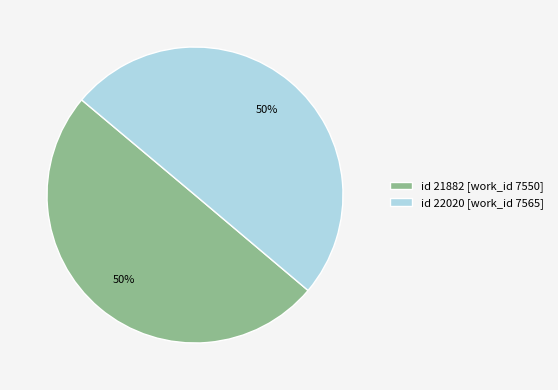

What is the ratio of the value at id 21882 [work_id 7550] to the value at id 22020 [work_id 7565]?

1.0